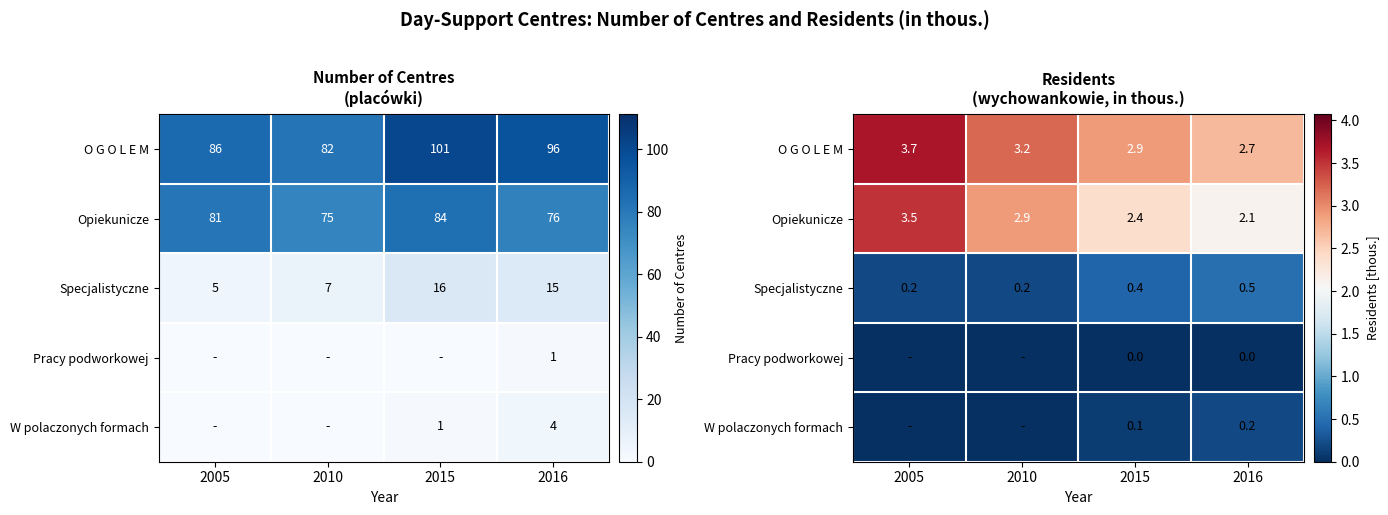

True or false: Specjalistyczne has a value of 0.1 at 2010.

False